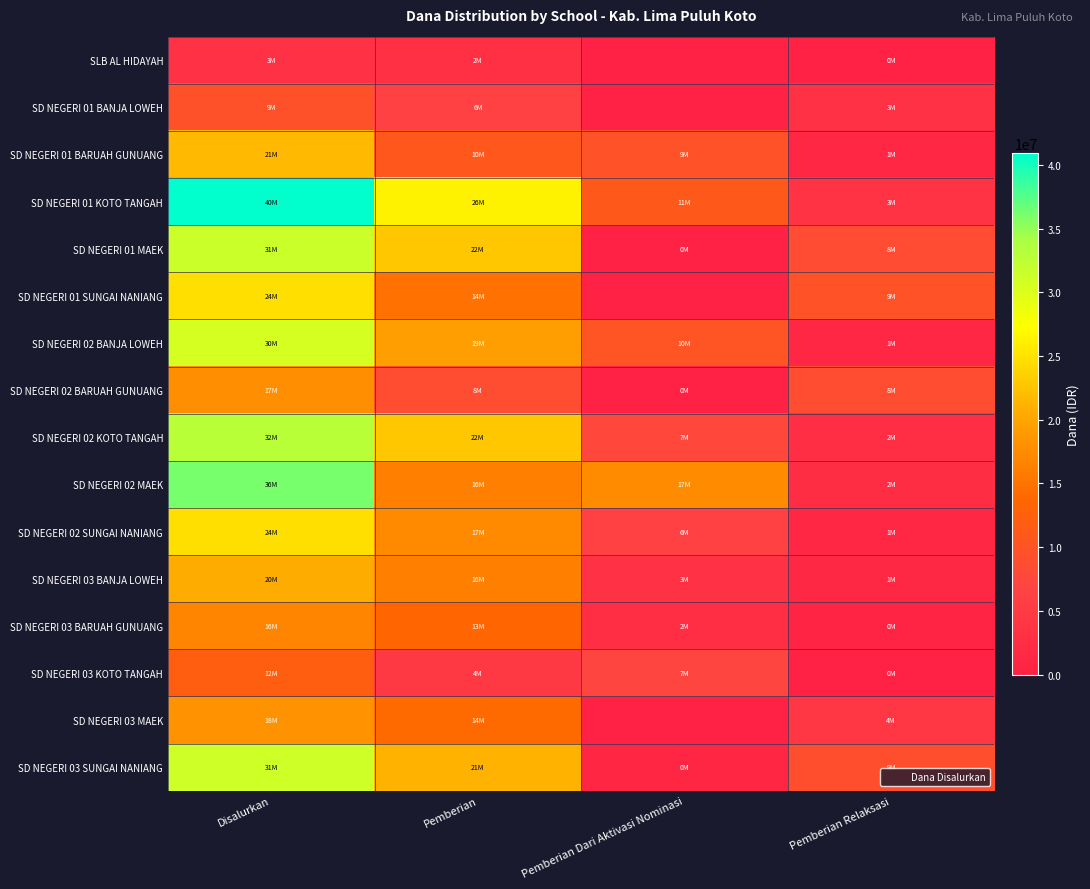

Reading right to left, extract all data points from this chart.

SLB AL HIDAYAH: Pemberian Relaksasi=225000	Pemberian Dari Aktivasi Nominasi=0	Pemberian=2925000	Disalurkan=3150000
SD NEGERI 01 BANJA LOWEH: Pemberian Relaksasi=3150000	Pemberian Dari Aktivasi Nominasi=0	Pemberian=6300000	Disalurkan=9450000
SD NEGERI 01 BARUAH GUNUANG: Pemberian Relaksasi=1125000	Pemberian Dari Aktivasi Nominasi=9675000	Pemberian=10800000	Disalurkan=21600000
SD NEGERI 01 KOTO TANGAH: Pemberian Relaksasi=3600000	Pemberian Dari Aktivasi Nominasi=11025000	Pemberian=26325000	Disalurkan=40950000
SD NEGERI 01 MAEK: Pemberian Relaksasi=8550000	Pemberian Dari Aktivasi Nominasi=225000	Pemberian=22725000	Disalurkan=31500000
SD NEGERI 01 SUNGAI NANIANG: Pemberian Relaksasi=9900000	Pemberian Dari Aktivasi Nominasi=0	Pemberian=14850000	Disalurkan=24750000
SD NEGERI 02 BANJA LOWEH: Pemberian Relaksasi=1125000	Pemberian Dari Aktivasi Nominasi=10125000	Pemberian=19350000	Disalurkan=30600000
SD NEGERI 02 BARUAH GUNUANG: Pemberian Relaksasi=8775000	Pemberian Dari Aktivasi Nominasi=225000	Pemberian=8775000	Disalurkan=17775000
SD NEGERI 02 KOTO TANGAH: Pemberian Relaksasi=2475000	Pemberian Dari Aktivasi Nominasi=7650000	Pemberian=22725000	Disalurkan=32850000
SD NEGERI 02 MAEK: Pemberian Relaksasi=2250000	Pemberian Dari Aktivasi Nominasi=17550000	Pemberian=16200000	Disalurkan=36000000
SD NEGERI 02 SUNGAI NANIANG: Pemberian Relaksasi=1125000	Pemberian Dari Aktivasi Nominasi=6300000	Pemberian=17325000	Disalurkan=24750000
SD NEGERI 03 BANJA LOWEH: Pemberian Relaksasi=1350000	Pemberian Dari Aktivasi Nominasi=3150000	Pemberian=16200000	Disalurkan=20700000
SD NEGERI 03 BARUAH GUNUANG: Pemberian Relaksasi=450000	Pemberian Dari Aktivasi Nominasi=2700000	Pemberian=13500000	Disalurkan=16650000
SD NEGERI 03 KOTO TANGAH: Pemberian Relaksasi=225000	Pemberian Dari Aktivasi Nominasi=7200000	Pemberian=4725000	Disalurkan=12150000
SD NEGERI 03 MAEK: Pemberian Relaksasi=4050000	Pemberian Dari Aktivasi Nominasi=0	Pemberian=14175000	Disalurkan=18225000
SD NEGERI 03 SUNGAI NANIANG: Pemberian Relaksasi=9000000	Pemberian Dari Aktivasi Nominasi=900000	Pemberian=21150000	Disalurkan=31050000